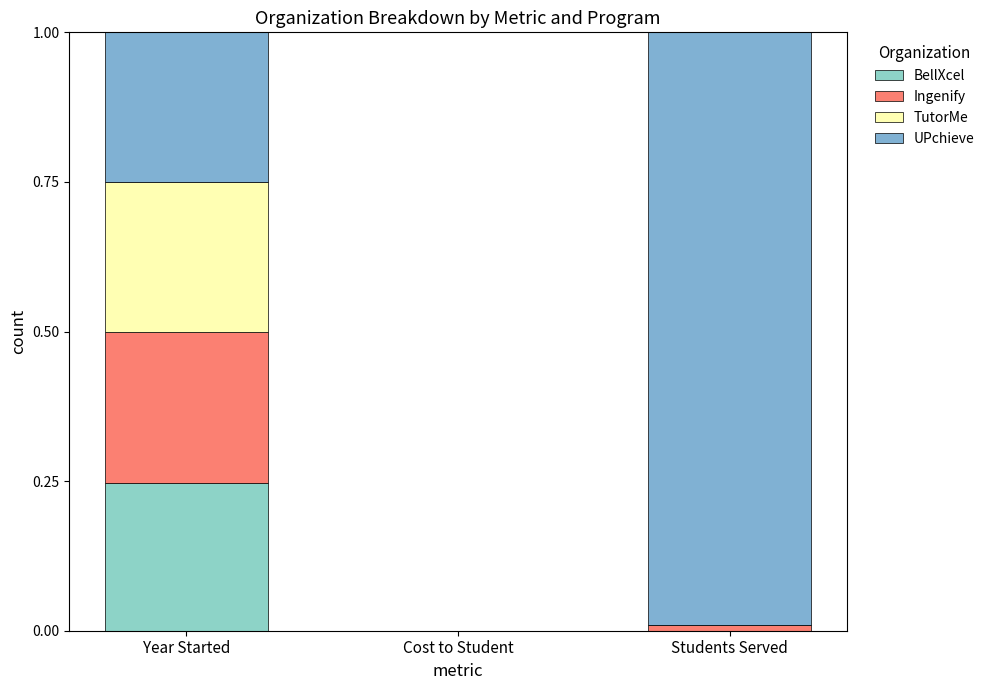

Rank the categories by BellXcel value from highest to lowest.

Year Started, Cost to Student, Students Served